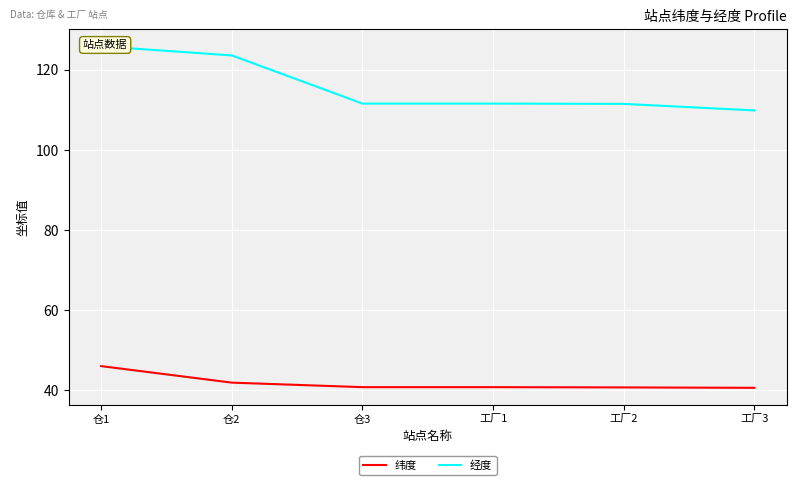

True or false: 纬度 and 经度 intersect in this chart.

False